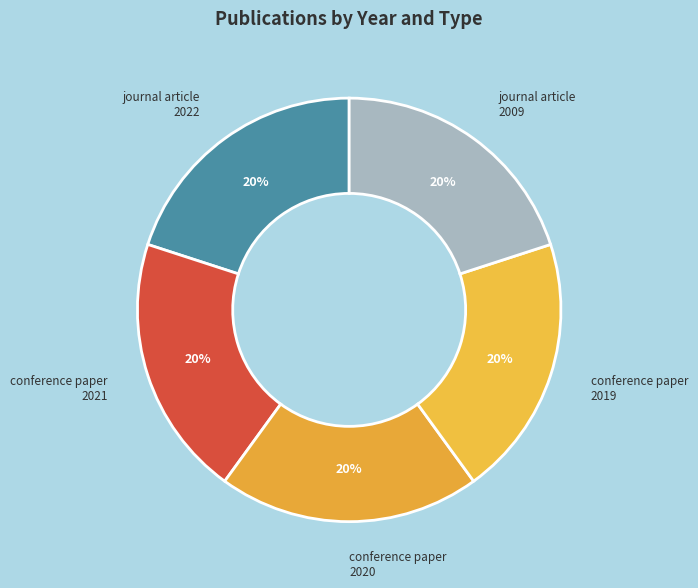

Combined, do conference paper 2020 and journal article 2022 account for over 50%?

No